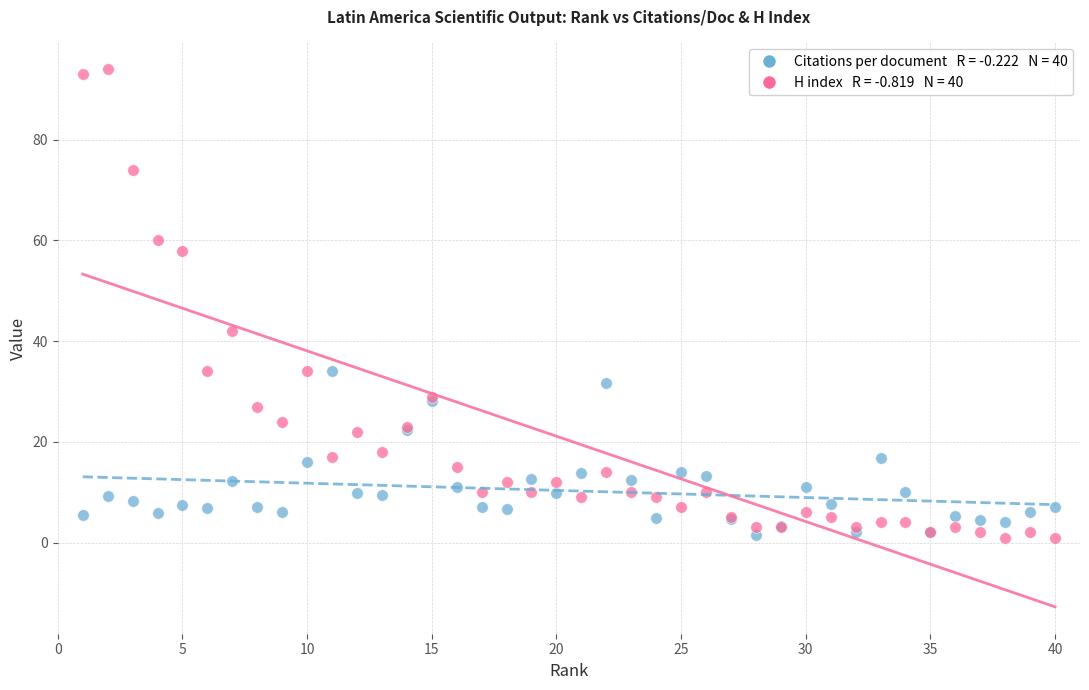

Across all series, what Y value is closest to 47?

42.0